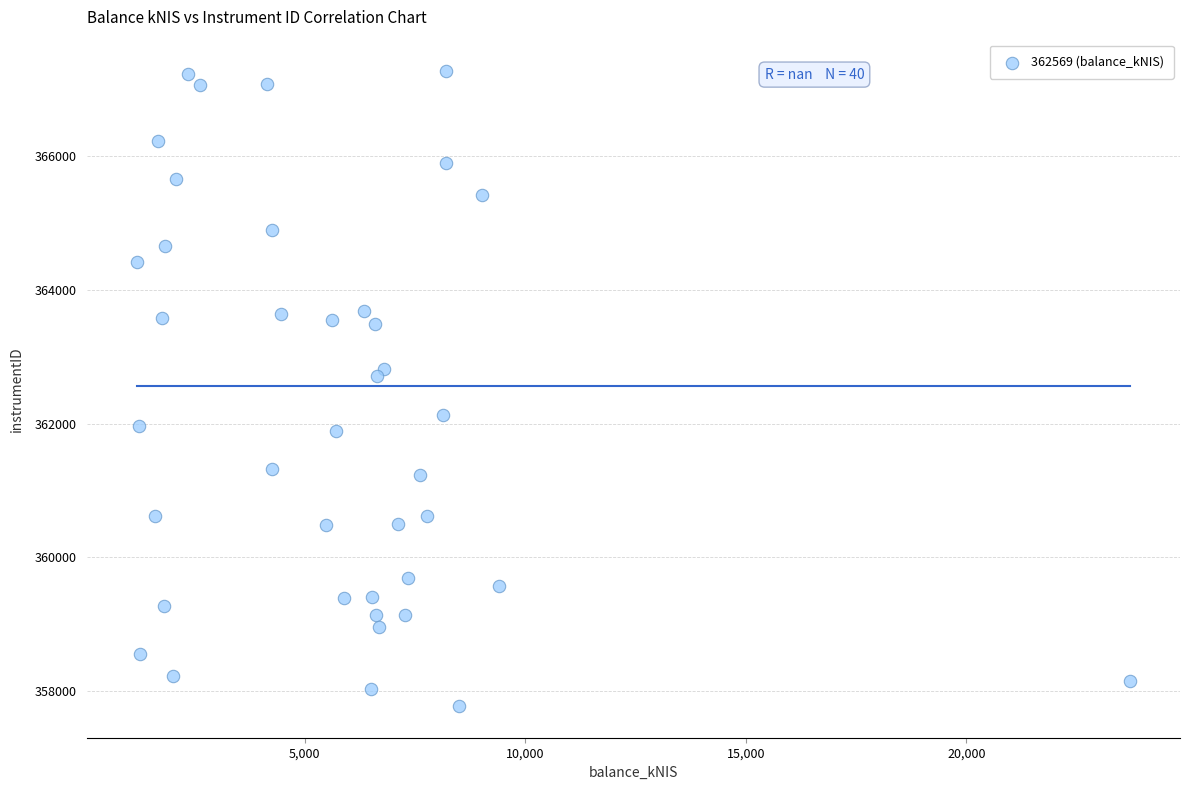

What is the range of Y values (max minus min)?

9493.3